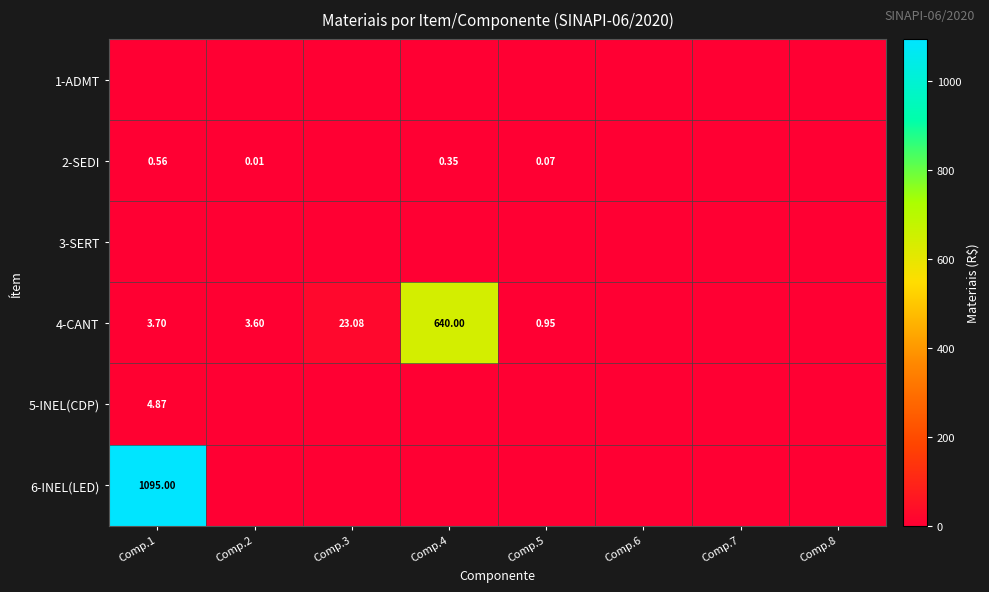

What is the difference between the maximum and second lowest values in the 2-SEDI series?

0.6